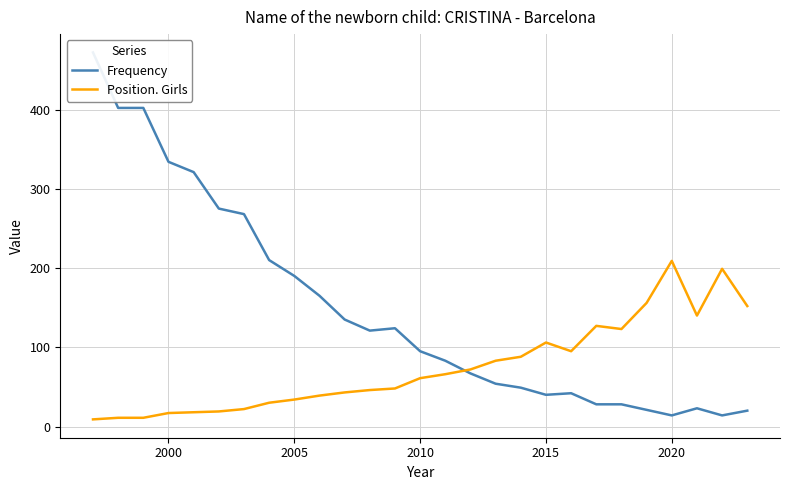

Reading left to right, transcribe all the data shown in this chart.

Frequency: 472	402	402	334	321	275	268	210	190	165	135	121	124	95	83	67	54	49	40	42	28	28	21	14	23	14	20
Position. Girls: 9	11	11	17	18	19	22	30	34	39	43	46	48	61	66	72	83	88	106	95	127	123	156	209	140	199	152